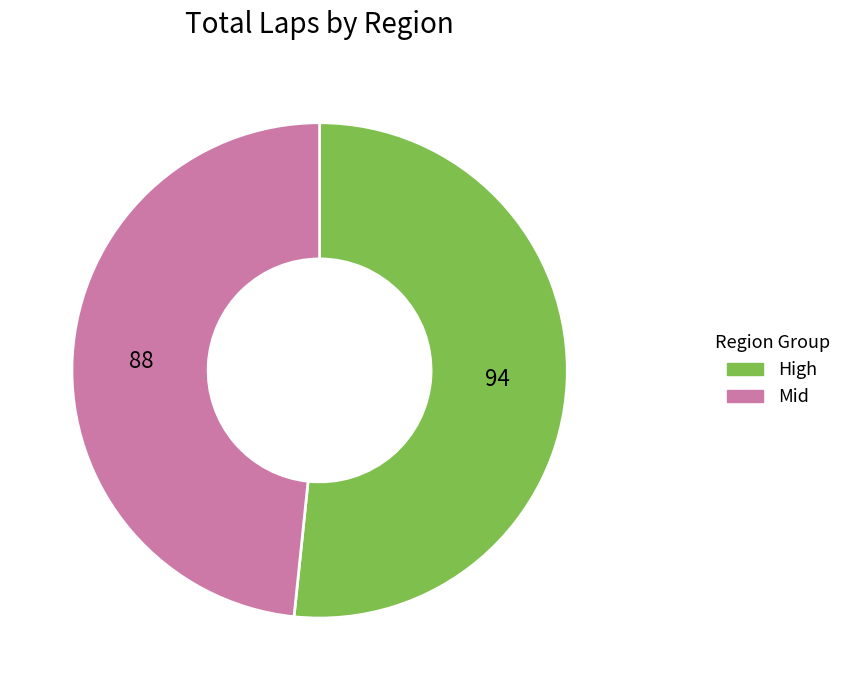

Is there any slice that represents more than half of the pie?

Yes